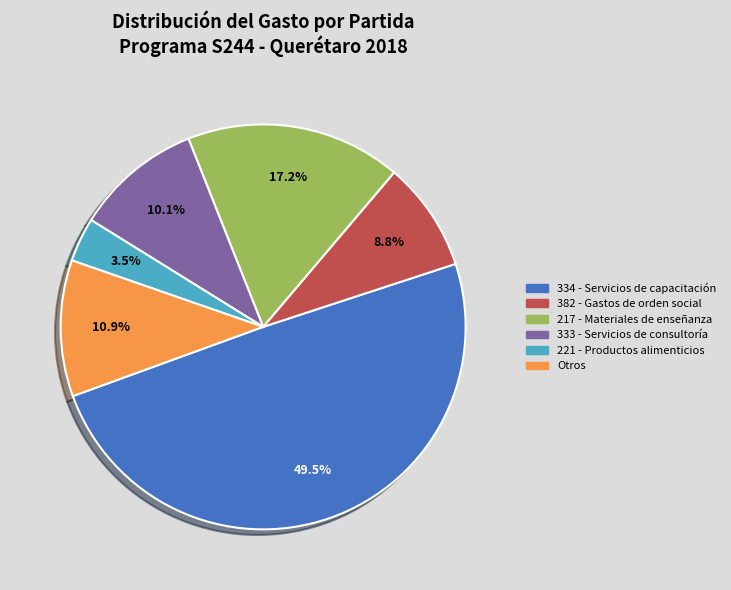

To the nearest percent, what is the average slice percentage?

17%